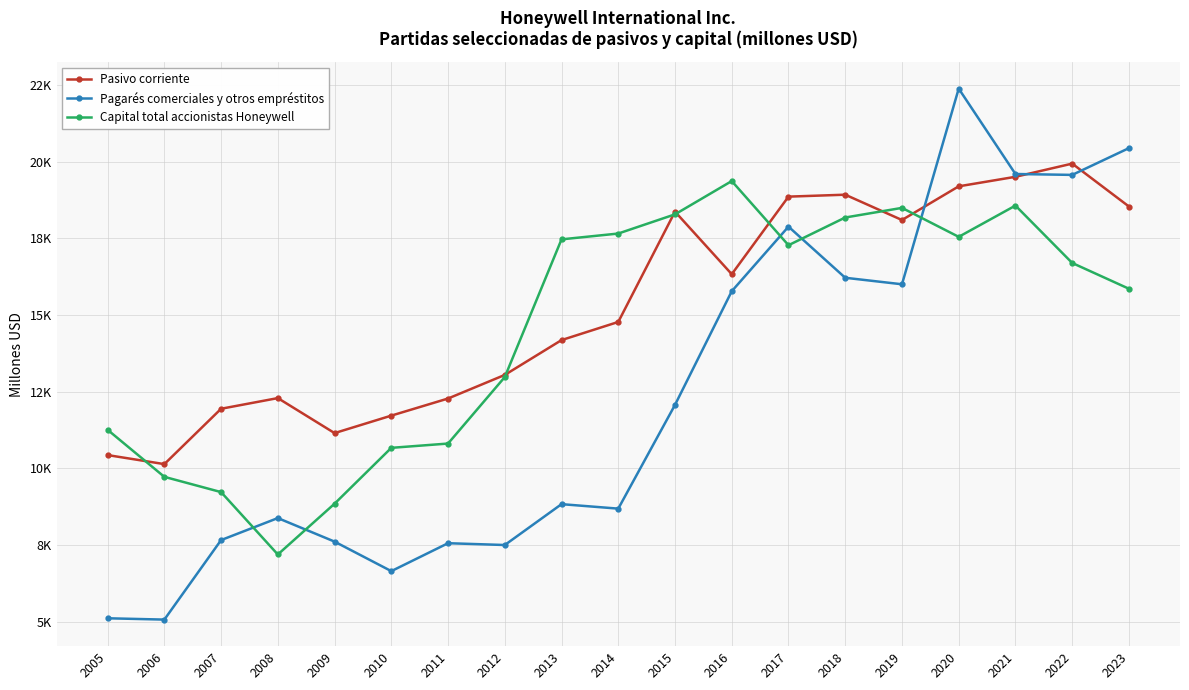

What are all the series names shown in the legend?

Pasivo corriente, Pagarés comerciales y otros empréstitos, Capital total accionistas Honeywell